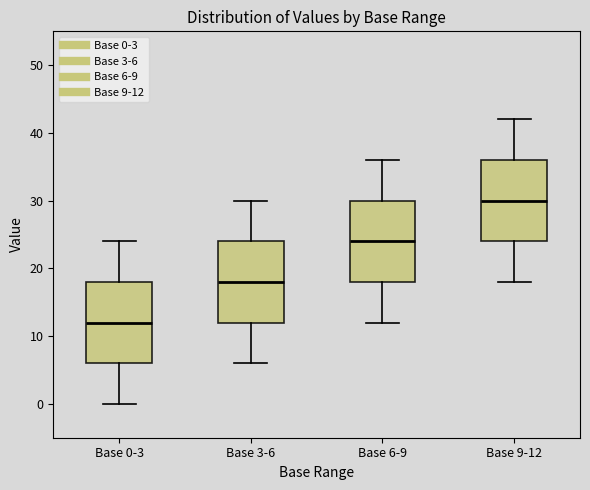

Which box's median line is the lowest?

Base 0-3